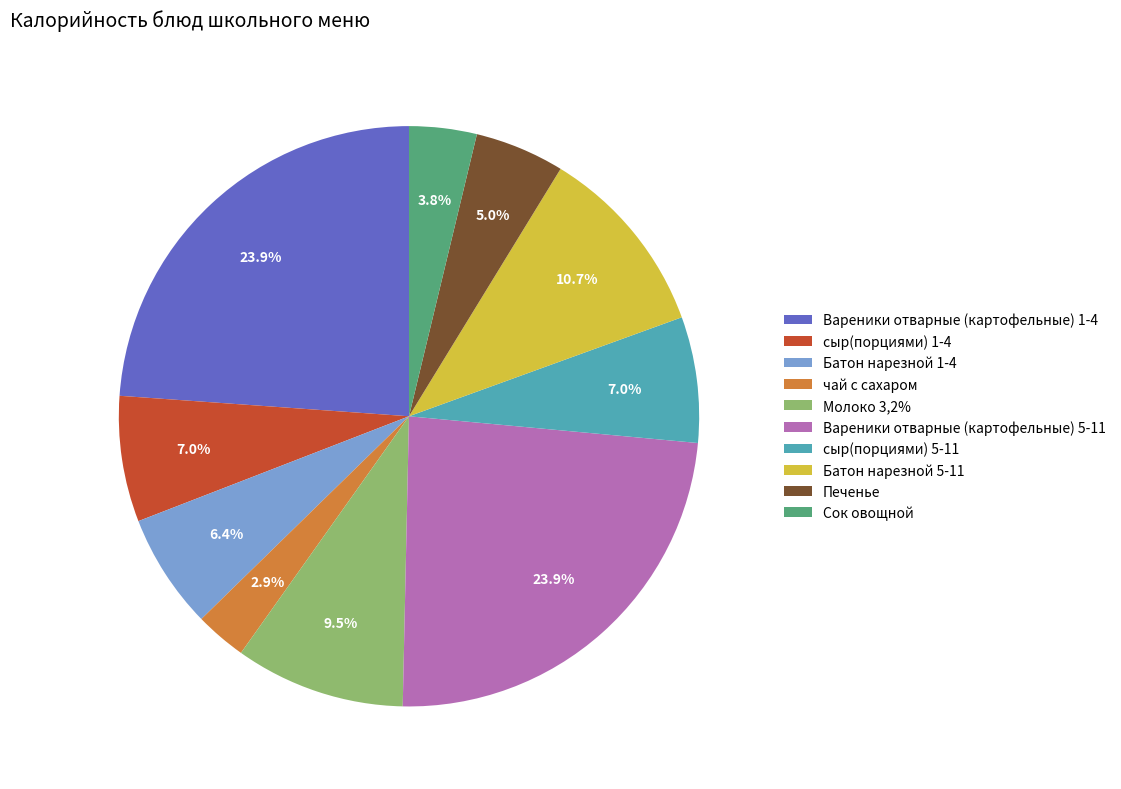

Do Вареники отварные (картофельные) 5-11 and Вареники отварные (картофельные) 1-4 together represent more than half of the pie?

No